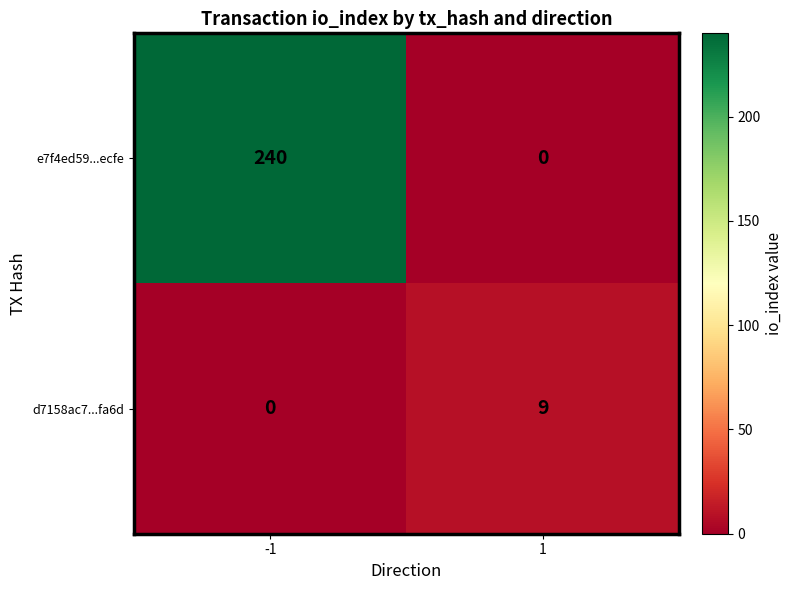

What is the maximum value shown in the chart?

240